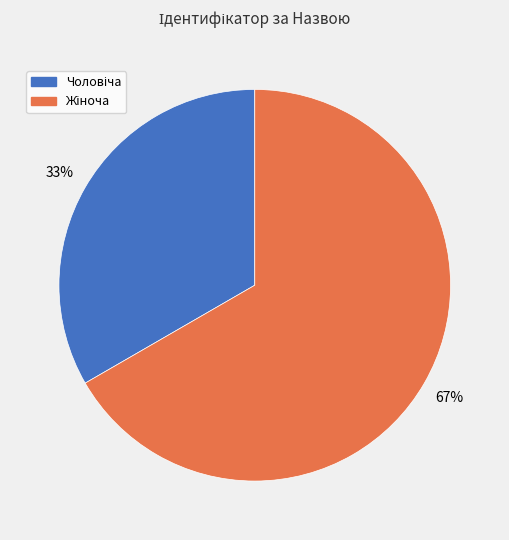

Is there a majority slice in this chart?

Yes